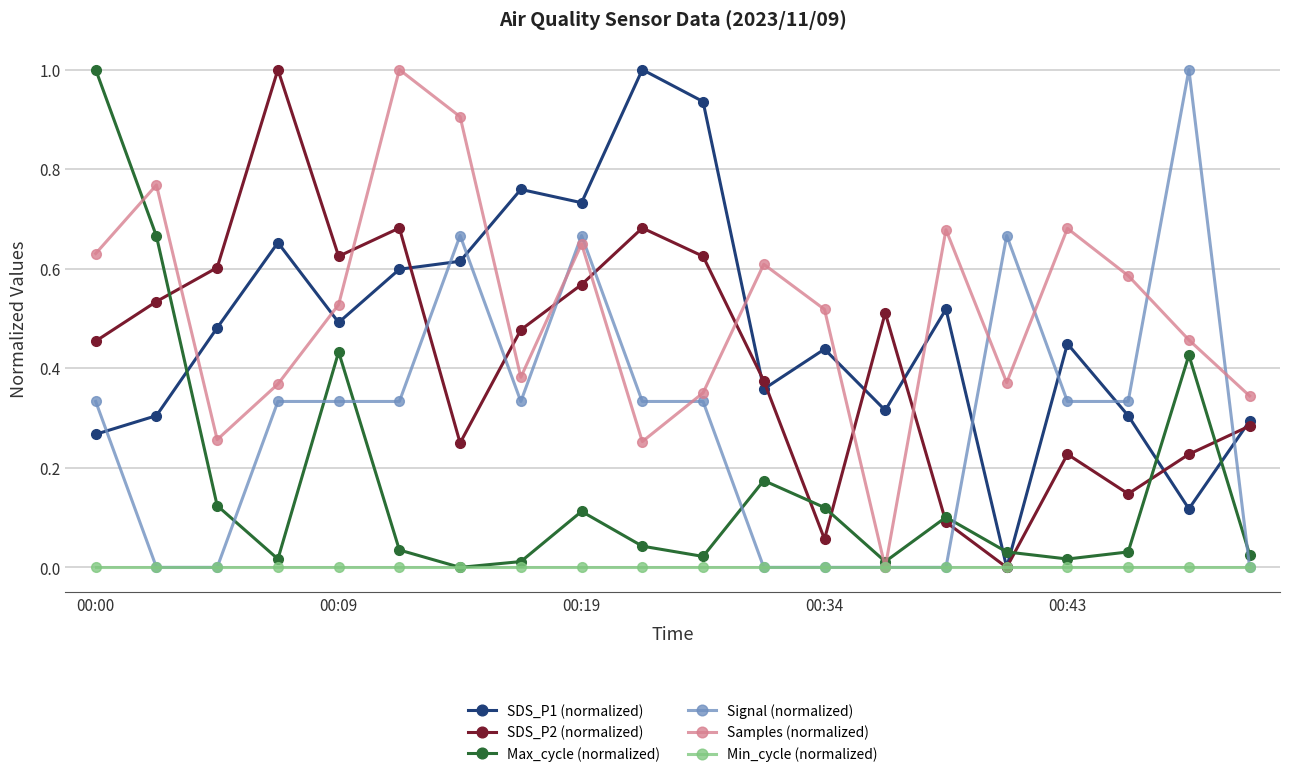

What is the highest value of the Max_cycle (normalized) series?

1.0